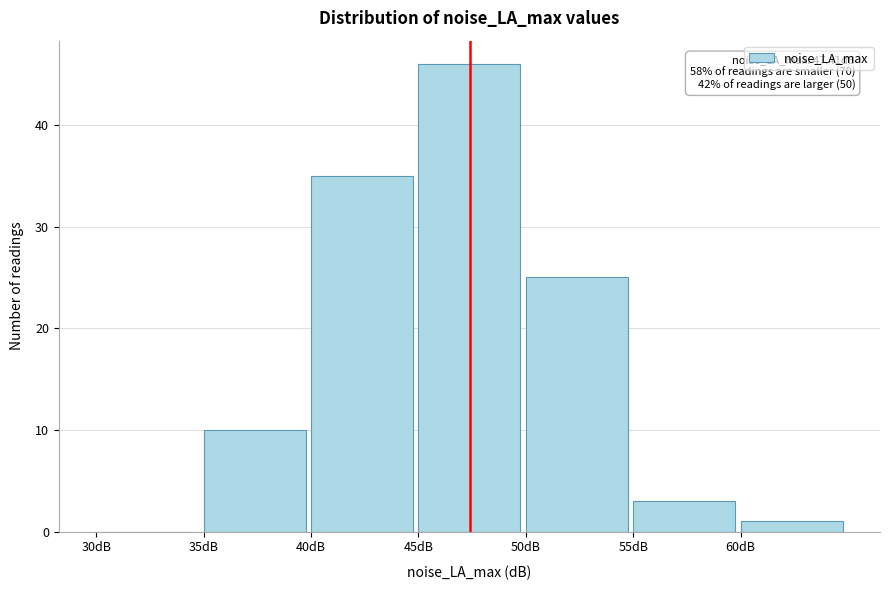

Which range on the x-axis has the tallest bar?

45 to 50